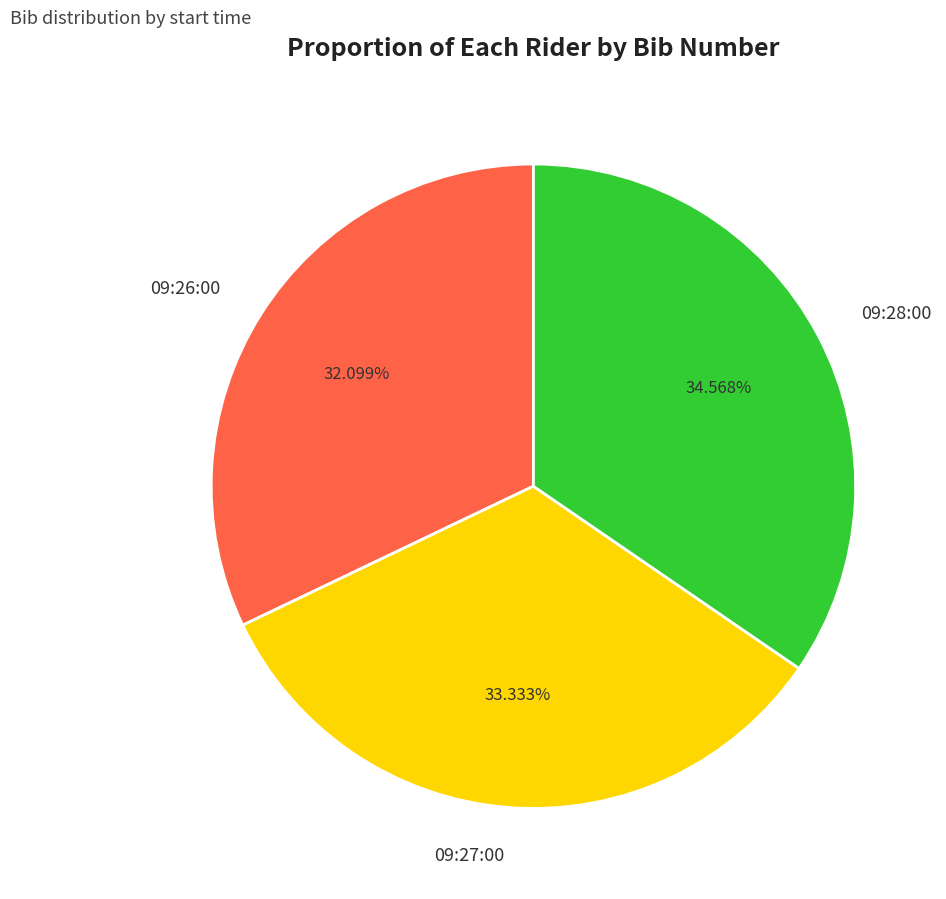

What percentage do 09:27:00 and 09:26:00 together represent?

65.4%